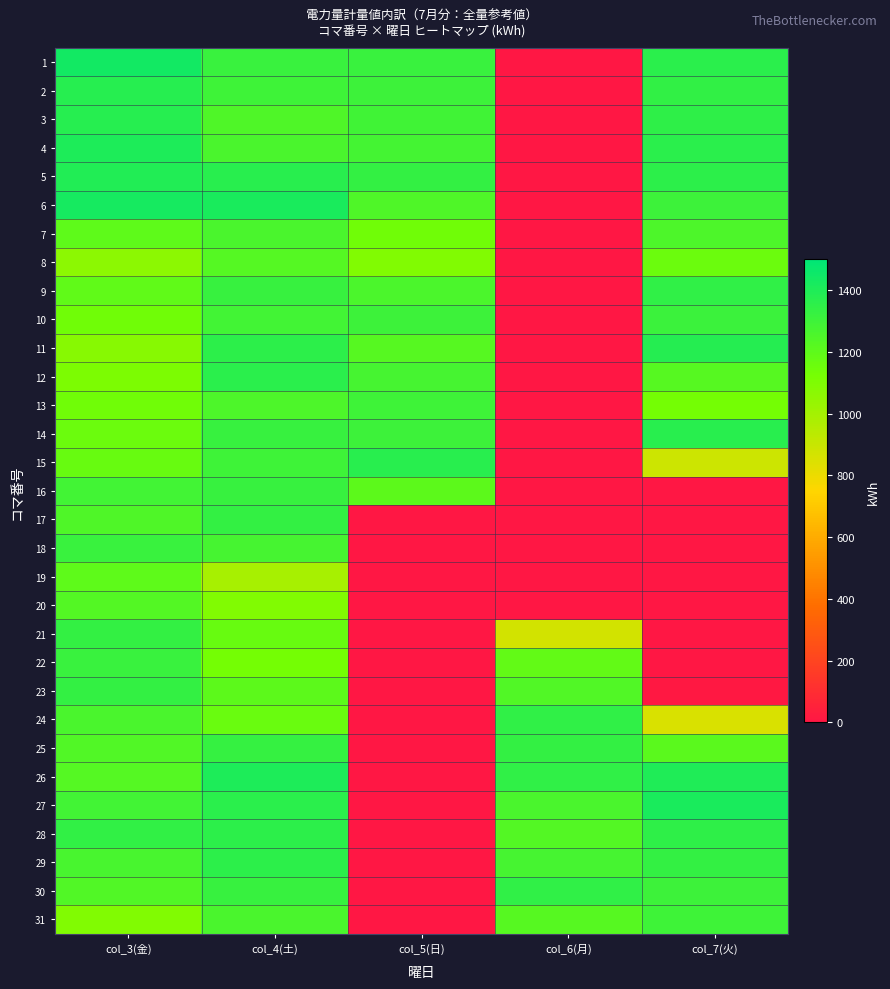

Which series changed the most between col_4(土) and col_7(火)?

17